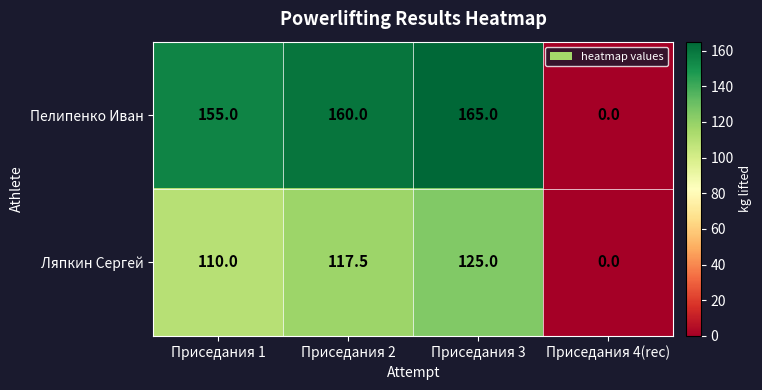

Reading left to right, extract all data points from this chart.

Пелипенко Иван: 155.0	160.0	165.0	0.0
Ляпкин Сергей: 110.0	117.5	125.0	0.0